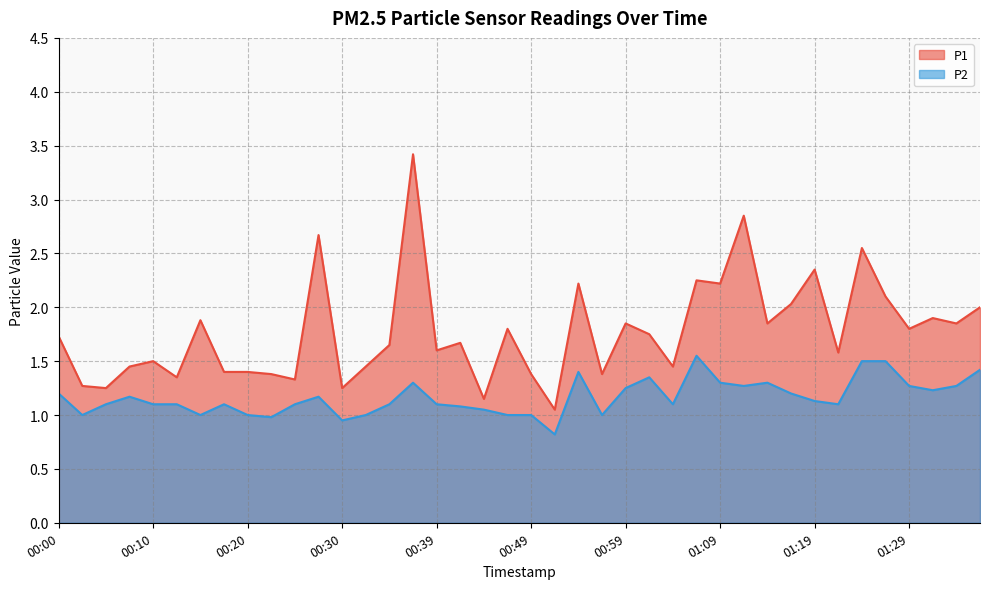

What is the total value across all series at 00:54?

3.6